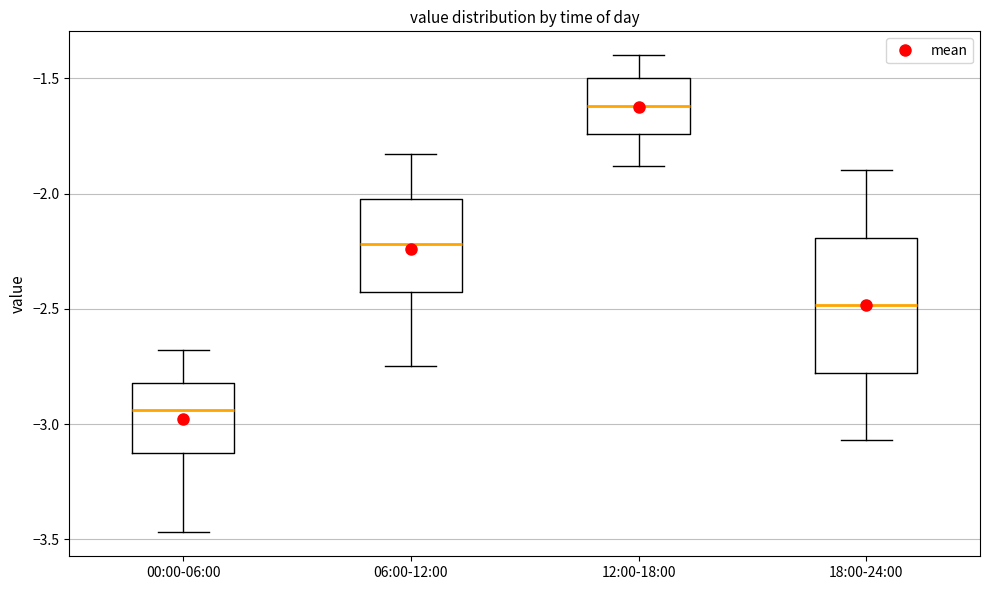

Which box has the highest median line?

12:00-18:00